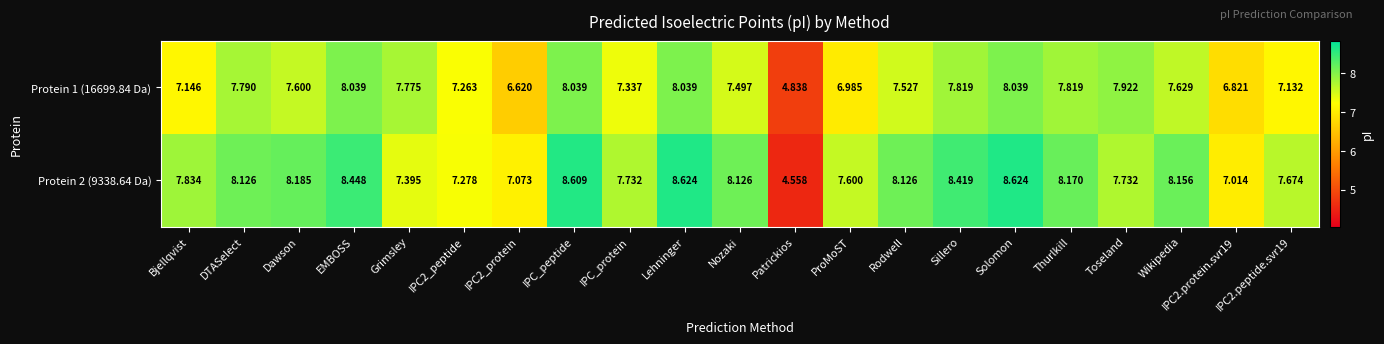

At which label does Protein 2 (9338.64 Da) first exceed 8?

DTASelect